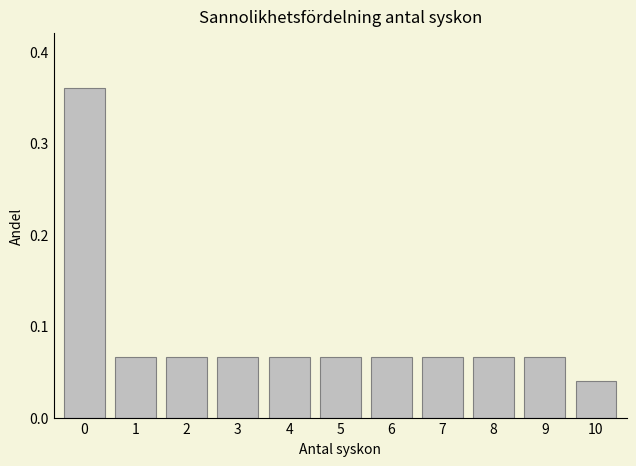

Reading left to right, list every bar in this chart as the range it spans on the x-axis followed by its height. The values are not printed on the chart, so give them approximately, as read against the axis.

-0.5 to 0.5: 0.36
0.5 to 1.5: 0.07
1.5 to 2.5: 0.07
2.5 to 3.5: 0.07
3.5 to 4.5: 0.07
4.5 to 5.5: 0.07
5.5 to 6.5: 0.07
6.5 to 7.5: 0.07
7.5 to 8.5: 0.07
8.5 to 9.5: 0.07
9.5 to 10.5: 0.04